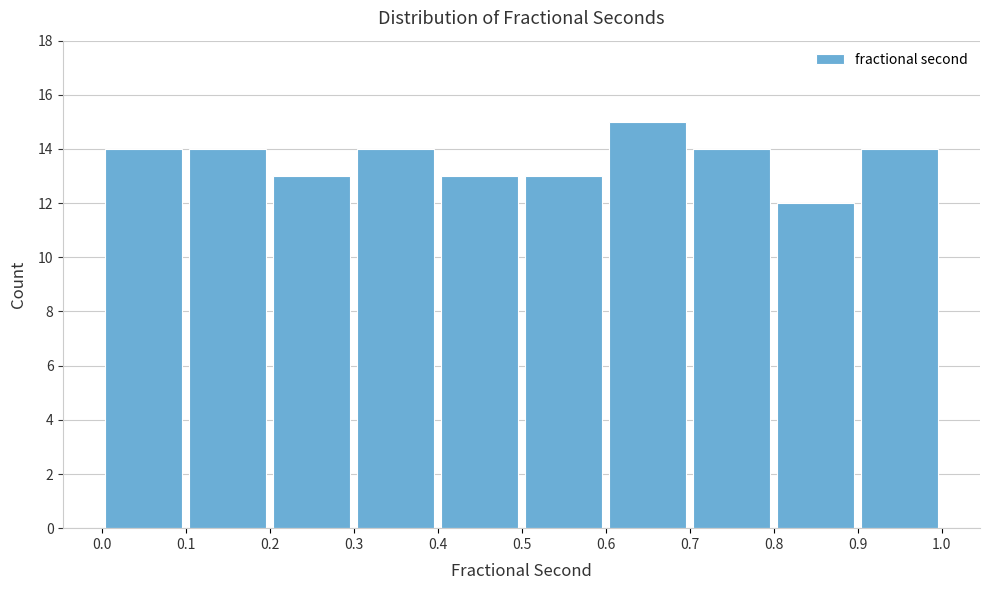

Reading left to right, list every bar in this chart as the range it spans on the x-axis followed by its height. The values are not printed on the chart, so give them approximately, as read against the axis.

0.0 to 0.1: 14
0.1 to 0.2: 14
0.2 to 0.3: 13
0.3 to 0.4: 14
0.4 to 0.5: 13
0.5 to 0.6: 13
0.6 to 0.7: 15
0.7 to 0.8: 14
0.8 to 0.9: 12
0.9 to 1.0: 14